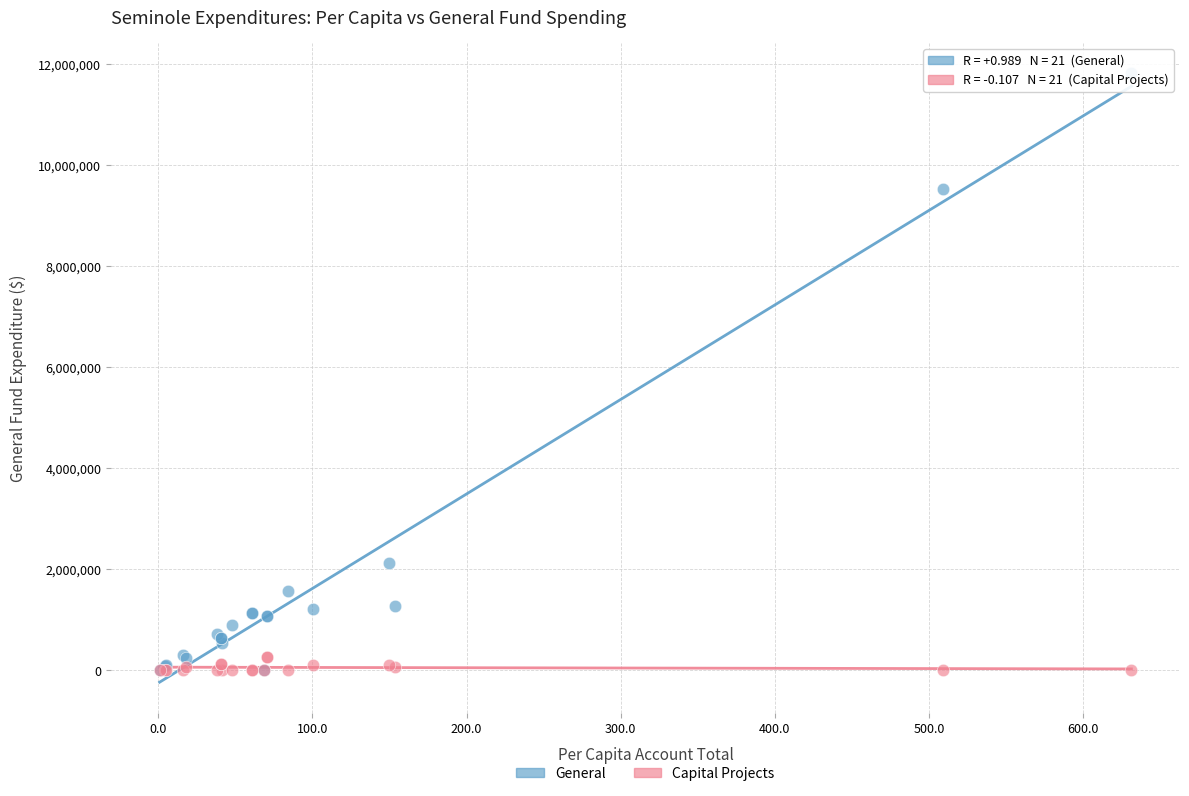

What are all the series names shown in the legend?

General, Capital Projects